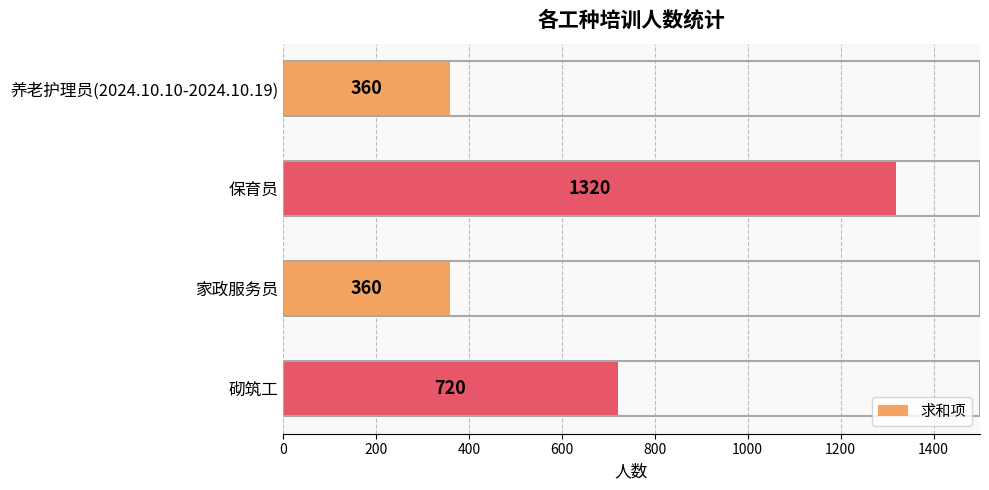

Are the bars horizontal?

Yes